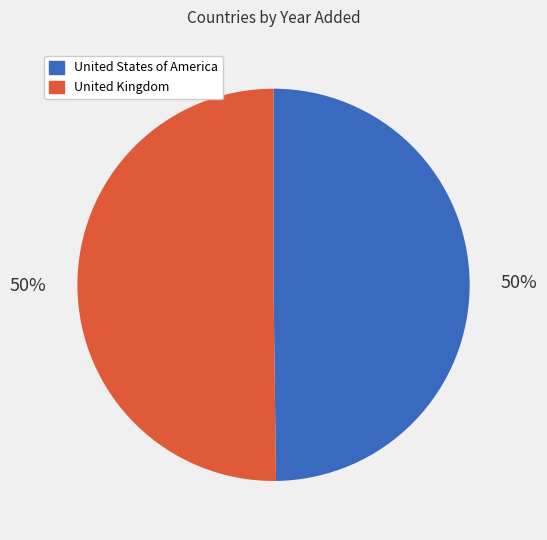

Do United States of America and United Kingdom together represent more than half of the pie?

Yes